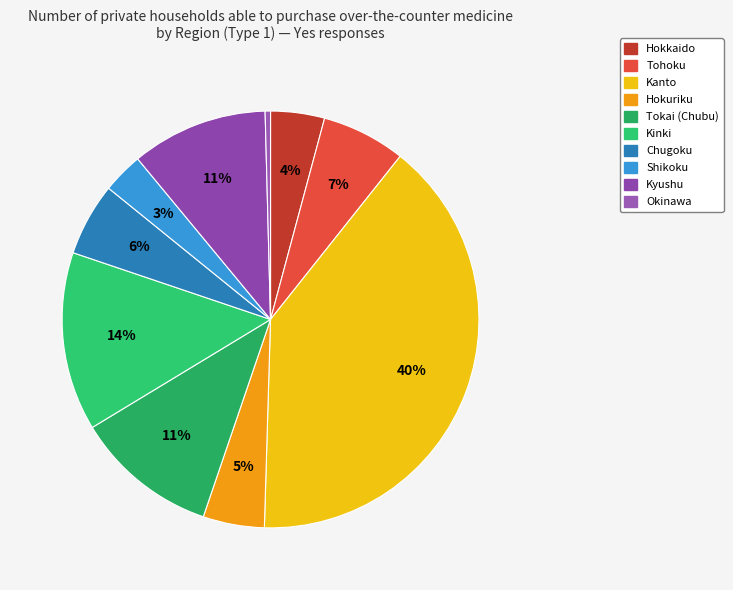

The Hokkaido slice represents 1% of the pie. True or false?

False